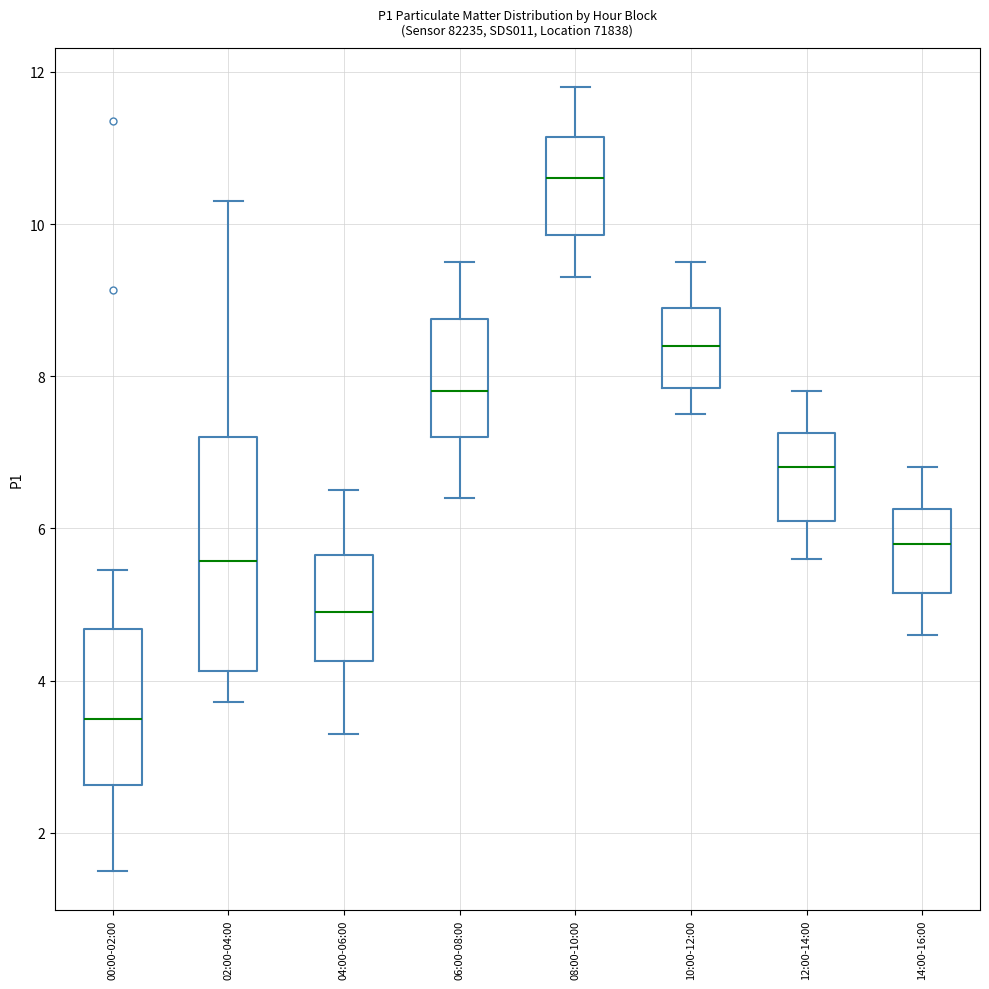

Reading left to right, read every box against the y-axis: the position of its median line, the range the box covers, and the ends of its whiskers. The values are not printed on the chart, so give them approximately, as read against the axis.

00:00-02:00: median 3.6, box 2.6 to 4.6, whiskers 1.6 to 5.4
02:00-04:00: median 5.6, box 4.2 to 7.2, whiskers 3.8 to 10.4
04:00-06:00: median 5.0, box 4.2 to 5.6, whiskers 3.4 to 6.6
06:00-08:00: median 7.8, box 7.2 to 8.8, whiskers 6.4 to 9.6
08:00-10:00: median 10.6, box 9.8 to 11.2, whiskers 9.4 to 11.8
10:00-12:00: median 8.4, box 7.8 to 9.0, whiskers 7.6 to 9.6
12:00-14:00: median 6.8, box 6.2 to 7.2, whiskers 5.6 to 7.8
14:00-16:00: median 5.8, box 5.2 to 6.2, whiskers 4.6 to 6.8